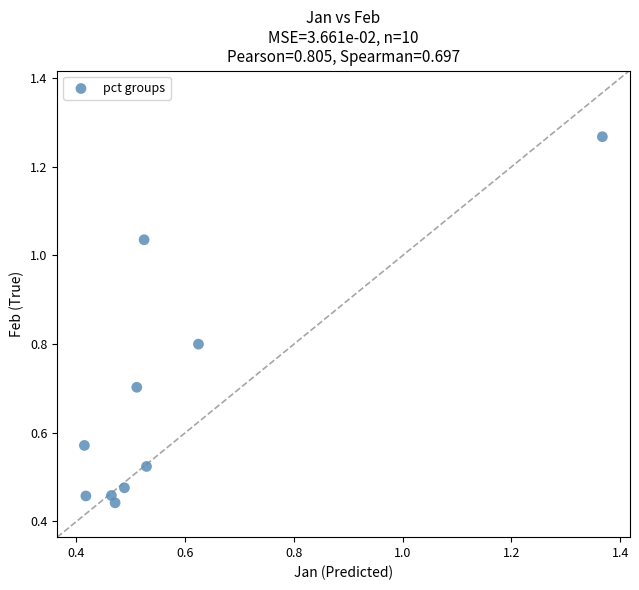

What is the average Y value?

0.7